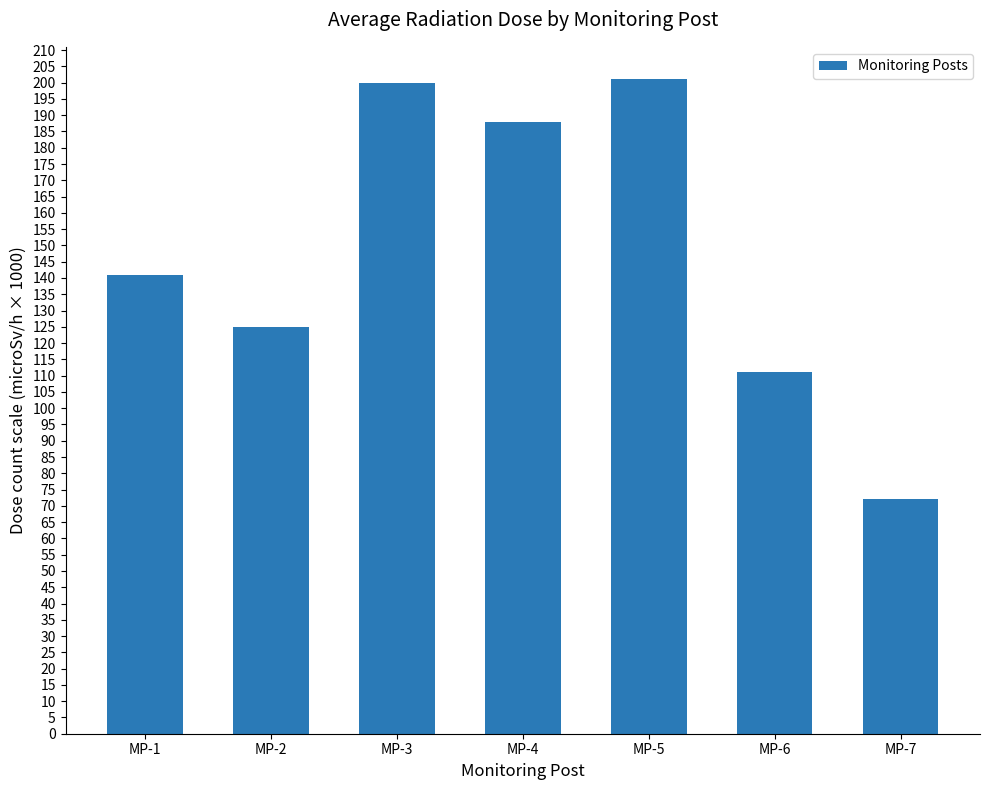

What is the average value?

148